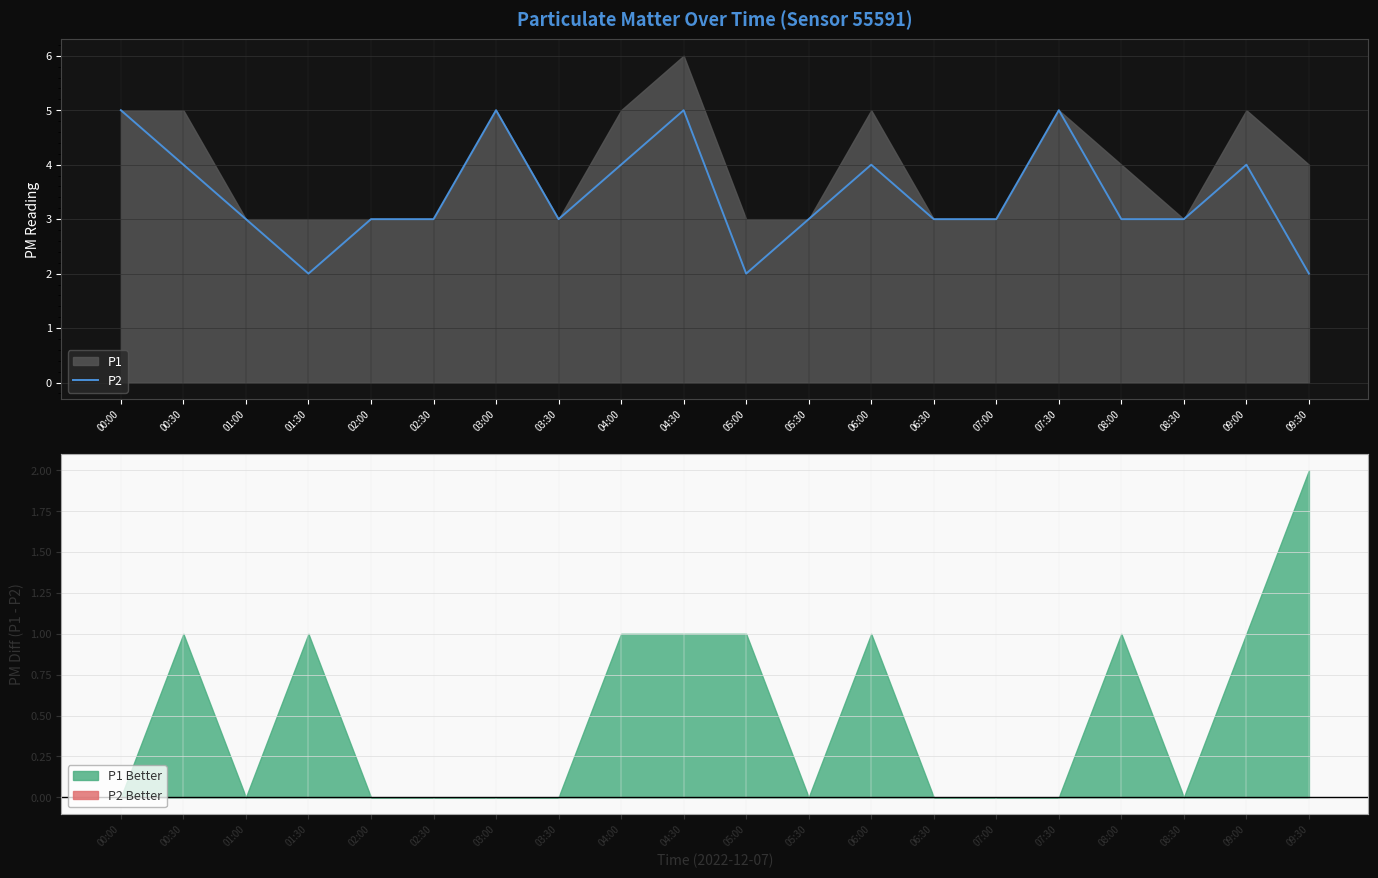

The value at 00:30 is 4. True or false?

True